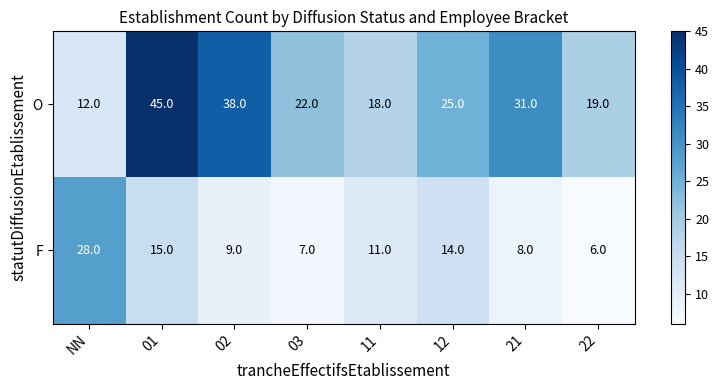

At which category does the chart reach its minimum across all series?

22